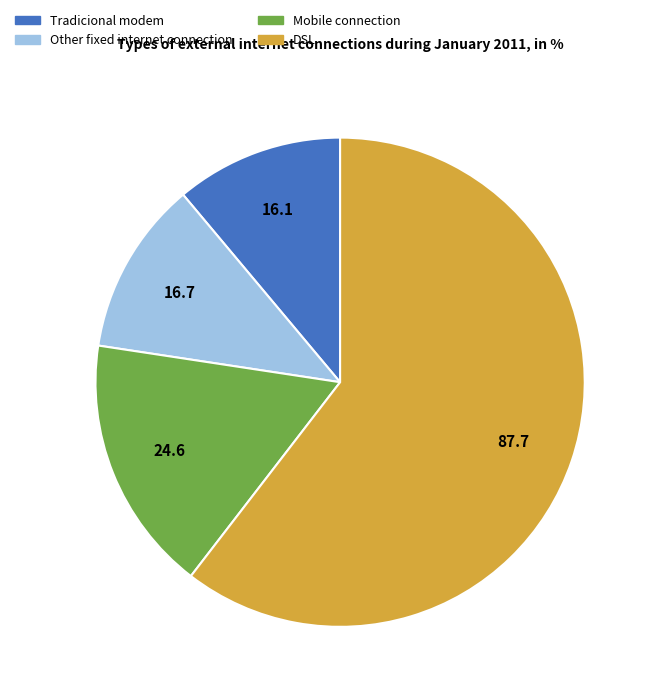

Which slice is the largest?

DSL